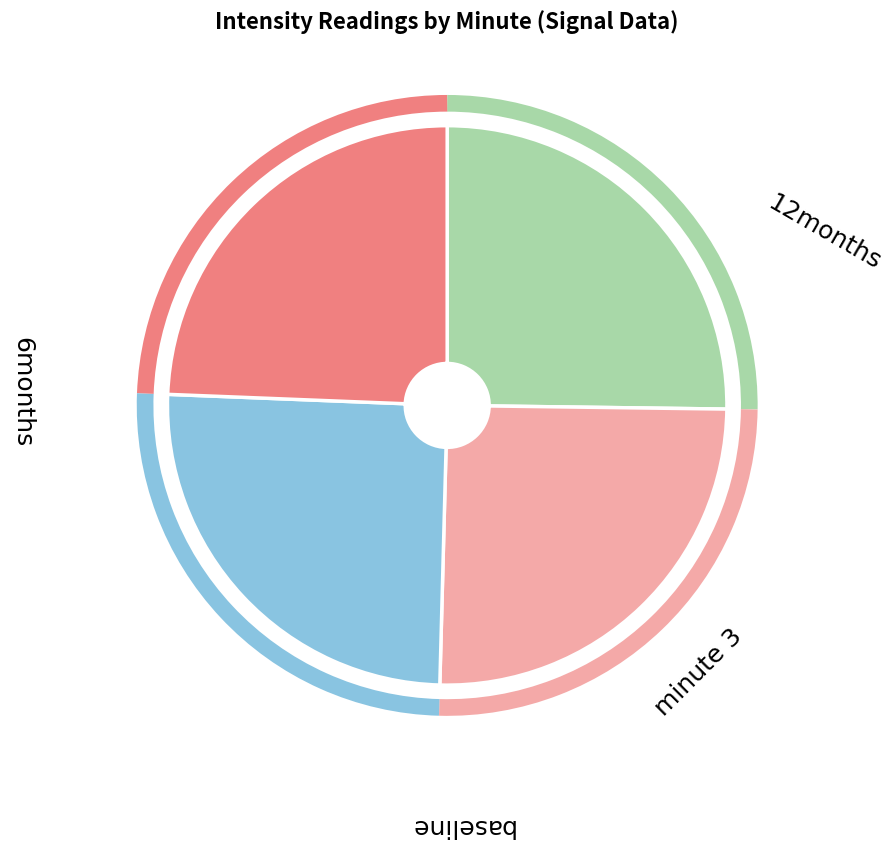

Does any single category account for the majority?

No